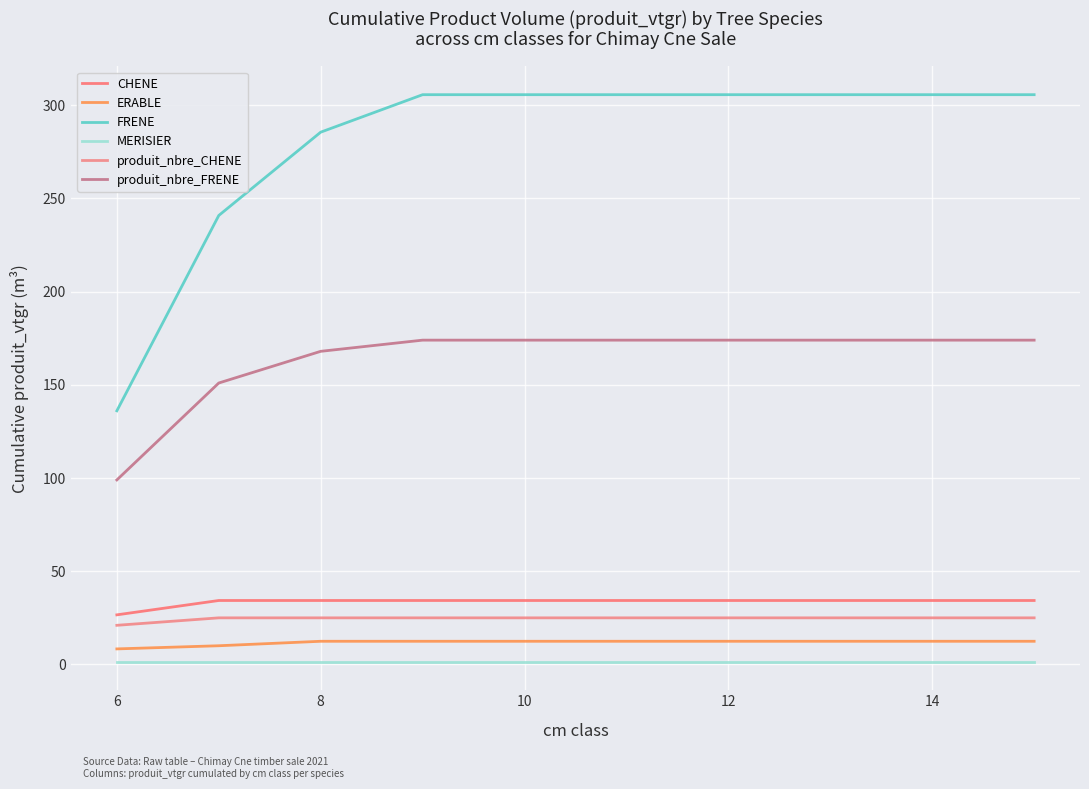

Where does the ERABLE series first go above 12?

8